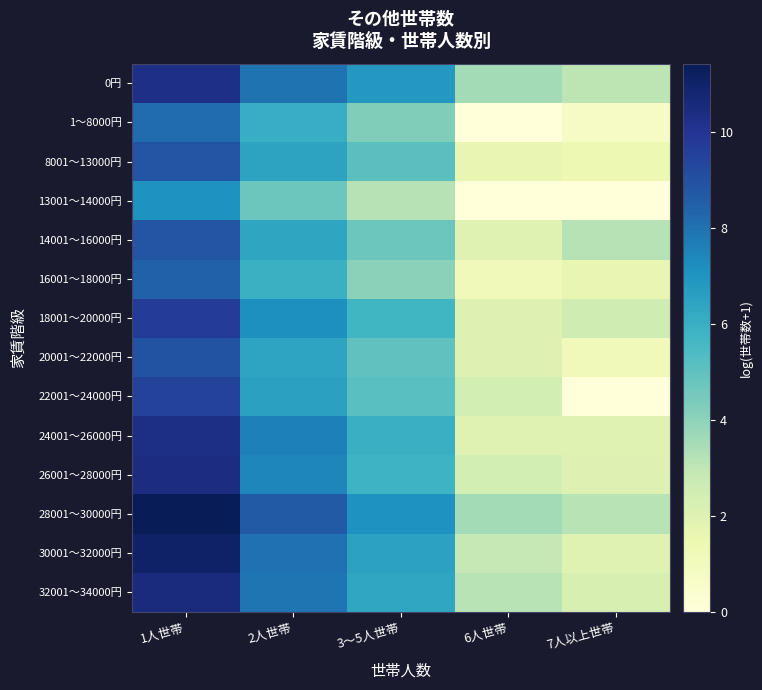

Reading right to left, extract all data points from this chart.

0円: 7人以上世帯=3.0	6人世帯=3.6	3～5人世帯=6.9	2人世帯=7.9	1人世帯=10.3
1～8000円: 7人以上世帯=0.7	6人世帯=0.0	3～5人世帯=4.3	2人世帯=6.0	1人世帯=8.2
8001～13000円: 7人以上世帯=1.4	6人世帯=1.6	3～5人世帯=5.1	2人世帯=6.5	1人世帯=8.9
13001～14000円: 7人以上世帯=0.0	6人世帯=0.0	3～5人世帯=3.2	2人世帯=4.7	1人世帯=7.1
14001～16000円: 7人以上世帯=3.2	6人世帯=1.9	3～5人世帯=4.7	2人世帯=6.3	1人世帯=8.8
16001～18000円: 7人以上世帯=1.6	6人世帯=1.1	3～5人世帯=4.1	2人世帯=5.9	1人世帯=8.5
18001～20000円: 7人以上世帯=2.6	6人世帯=2.1	3～5人世帯=5.7	2人世帯=7.2	1人世帯=9.7
20001～22000円: 7人以上世帯=1.1	6人世帯=2.1	3～5人世帯=5.0	2人世帯=6.4	1人世帯=8.9
22001～24000円: 7人以上世帯=0.0	6人世帯=2.4	3～5人世帯=5.1	2人世帯=6.5	1人世帯=9.4
24001～26000円: 7人以上世帯=1.9	6人世帯=1.9	3～5人世帯=5.9	2人世帯=7.6	1人世帯=10.3
26001～28000円: 7人以上世帯=2.1	6人世帯=2.4	3～5人世帯=5.8	2人世帯=7.4	1人世帯=10.4
28001～30000円: 7人以上世帯=3.1	6人世帯=3.5	3～5人世帯=7.1	2人世帯=8.7	1人世帯=11.4
30001～32000円: 7人以上世帯=1.9	6人世帯=2.9	3～5人世帯=6.5	2人世帯=8.0	1人世帯=11.1
32001～34000円: 7人以上世帯=2.2	6人世帯=3.1	3～5人世帯=6.3	2人世帯=7.9	1人世帯=10.5